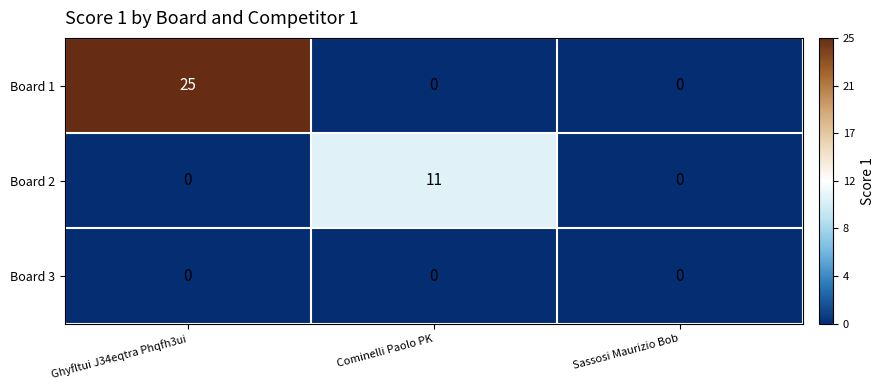

Reading left to right, what are all the values shown in this chart?

Board 1: 25	0	0
Board 2: 0	11	0
Board 3: 0	0	0